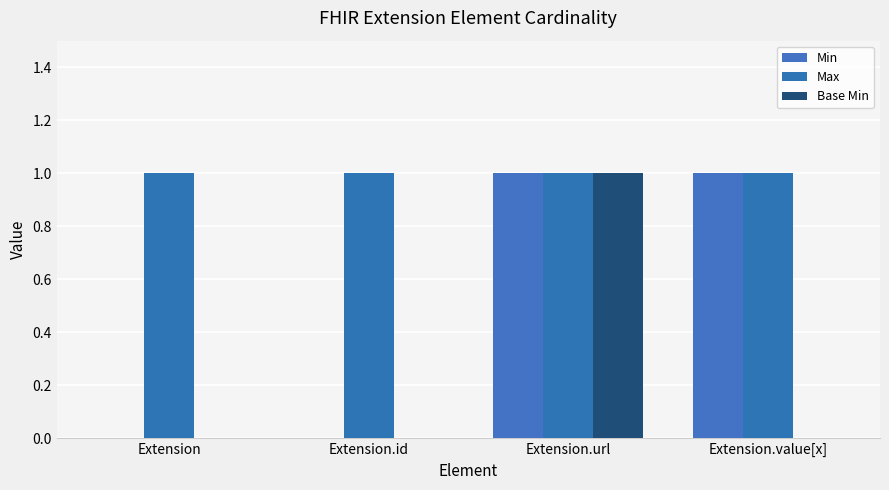

True or false: Base Min has a value of -1 at Extension.

False